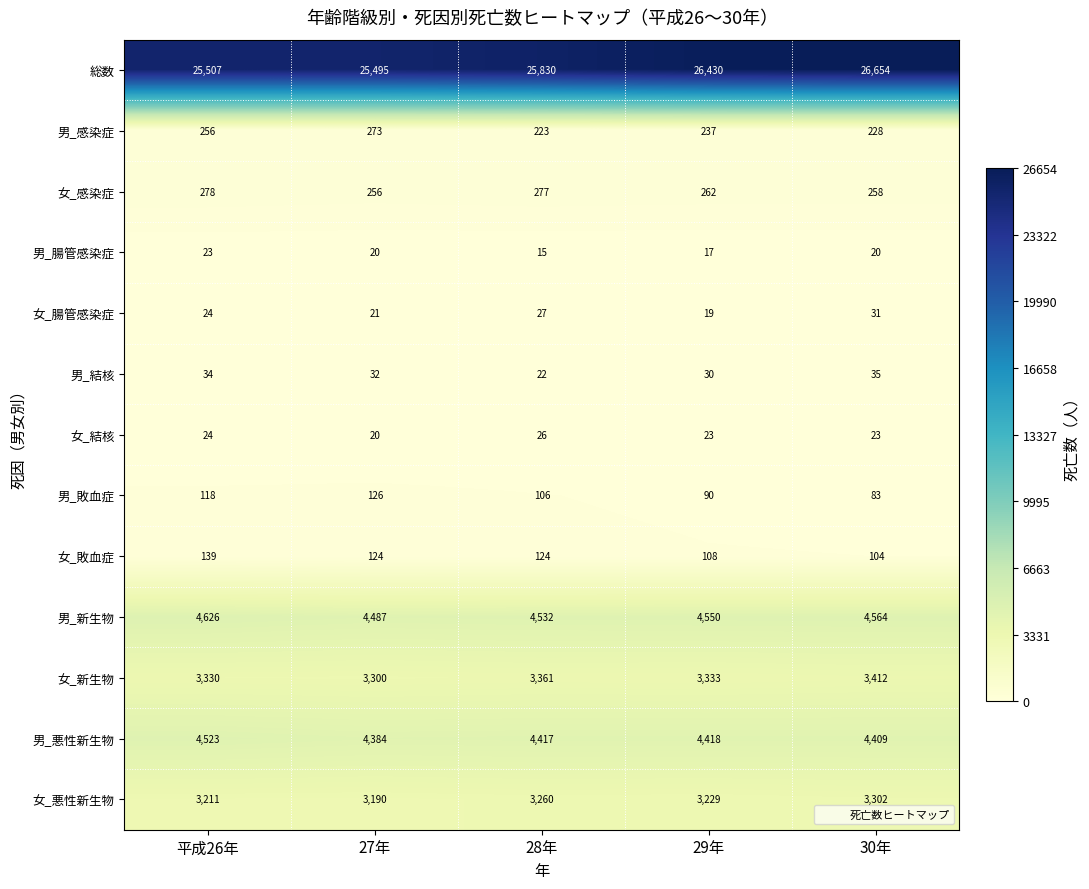

What is the sum of the 女_敗血症 values at 28年 and 29年?

232